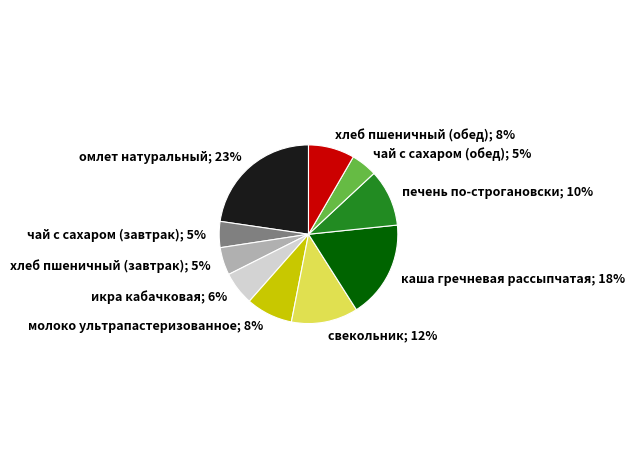

Does any single category account for the majority?

No